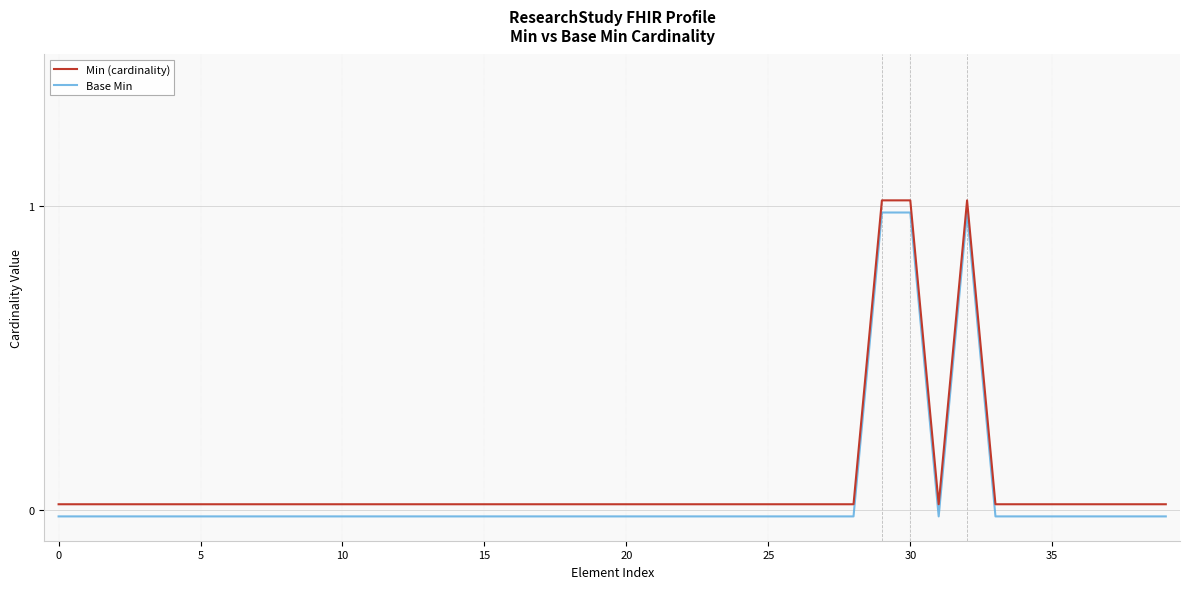

How many lines are shown in the chart?

2